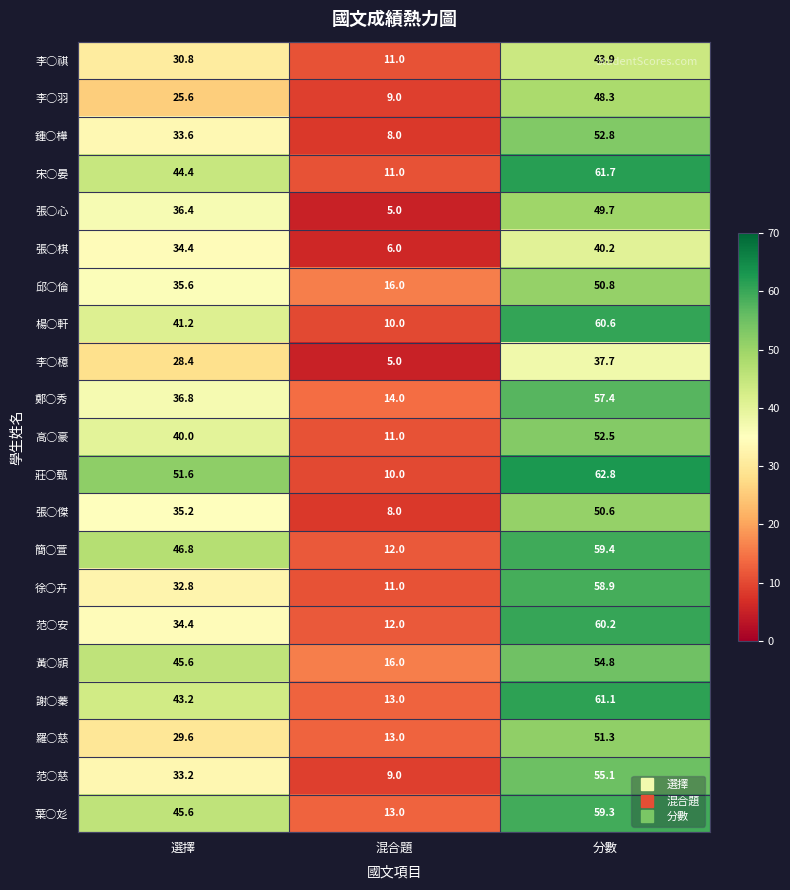

What is the greatest value displayed?

62.8